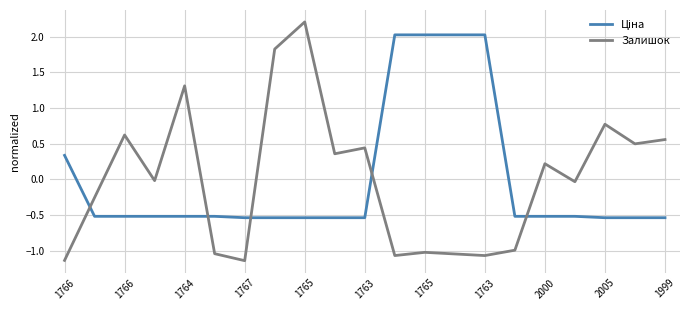

Which series has the widest spread of values?

Залишок